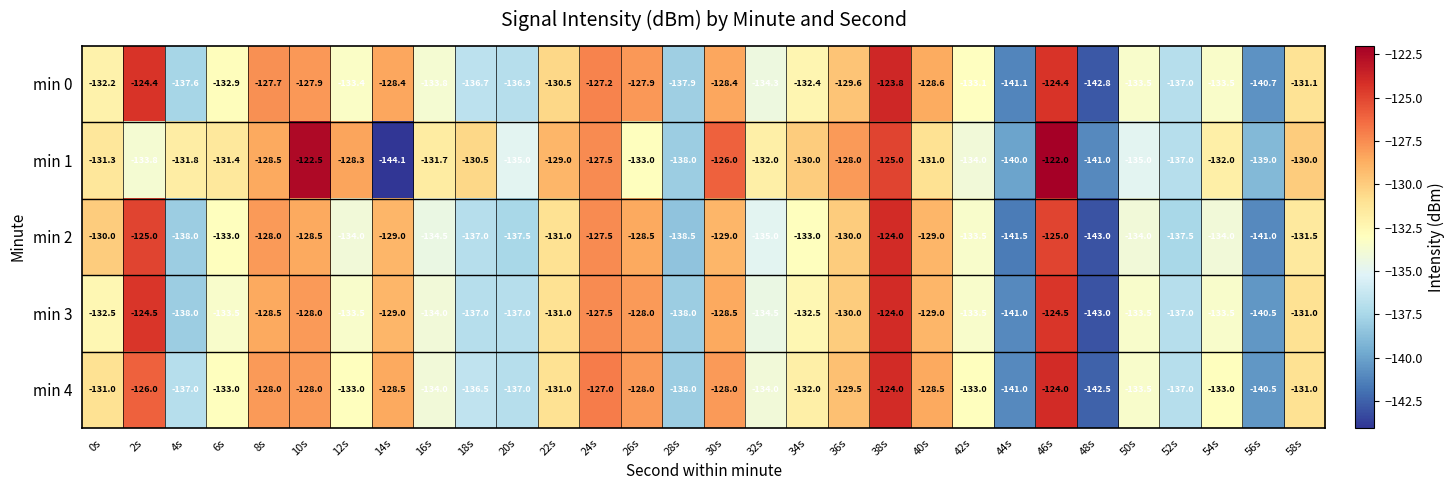

Which category has the highest value across all series?

46s